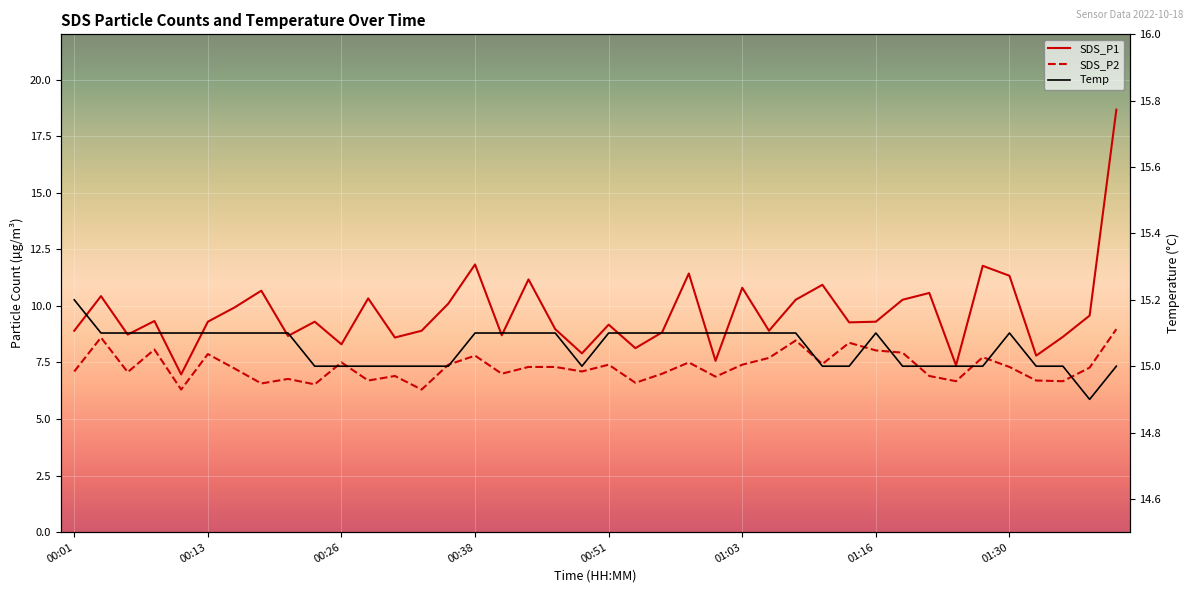

True or false: SDS_P2 has a value of 6.7 at 01:32.

True